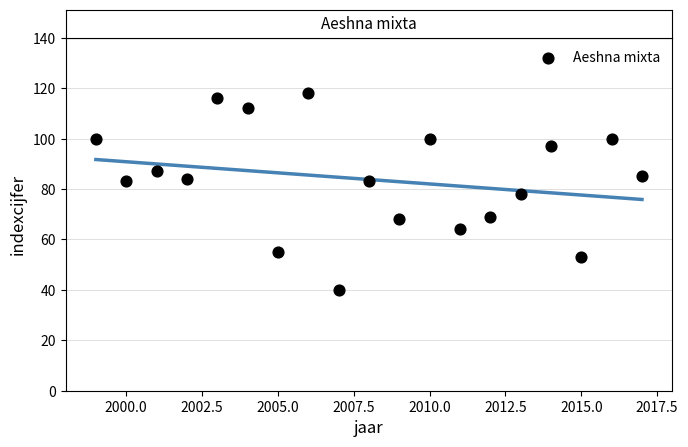

What is the range of Y values (max minus min)?

78